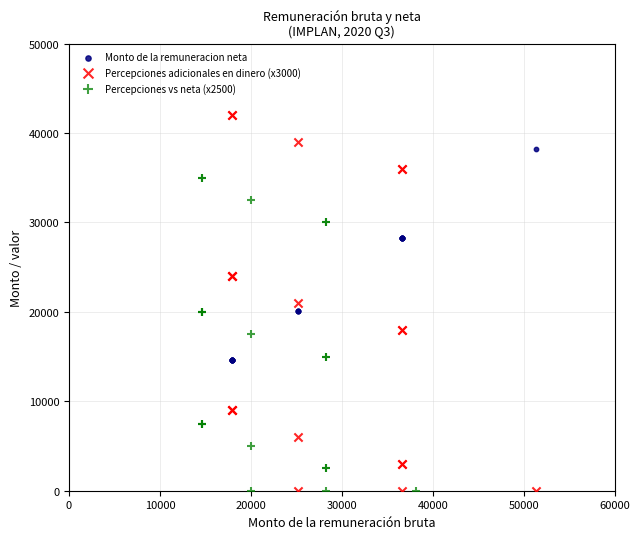

What are all the series names shown in the legend?

Monto de la remuneracion neta, Percepciones adicionales en dinero (x3000), Percepciones vs neta (x2500)